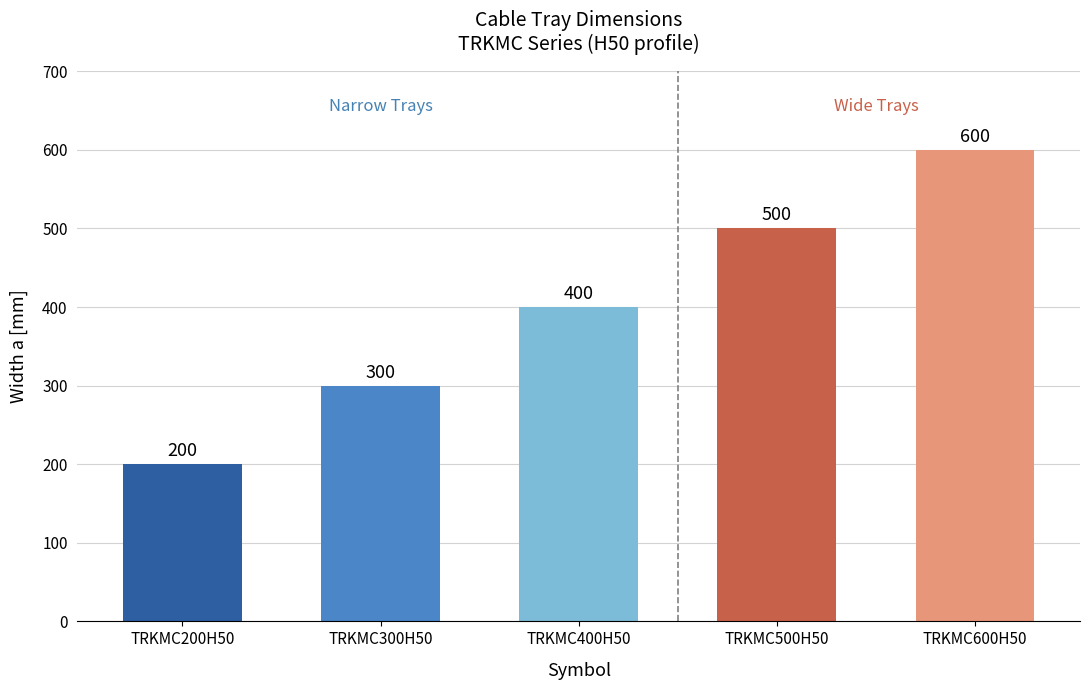

How many data points does each series have?

5